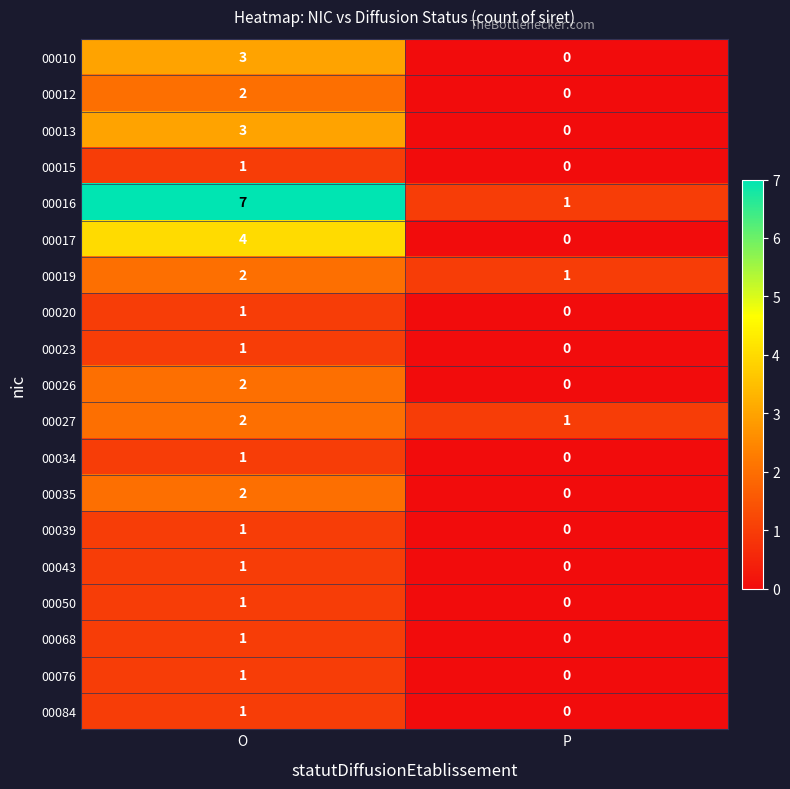

What is the spread (max minus min) of values at P?

1